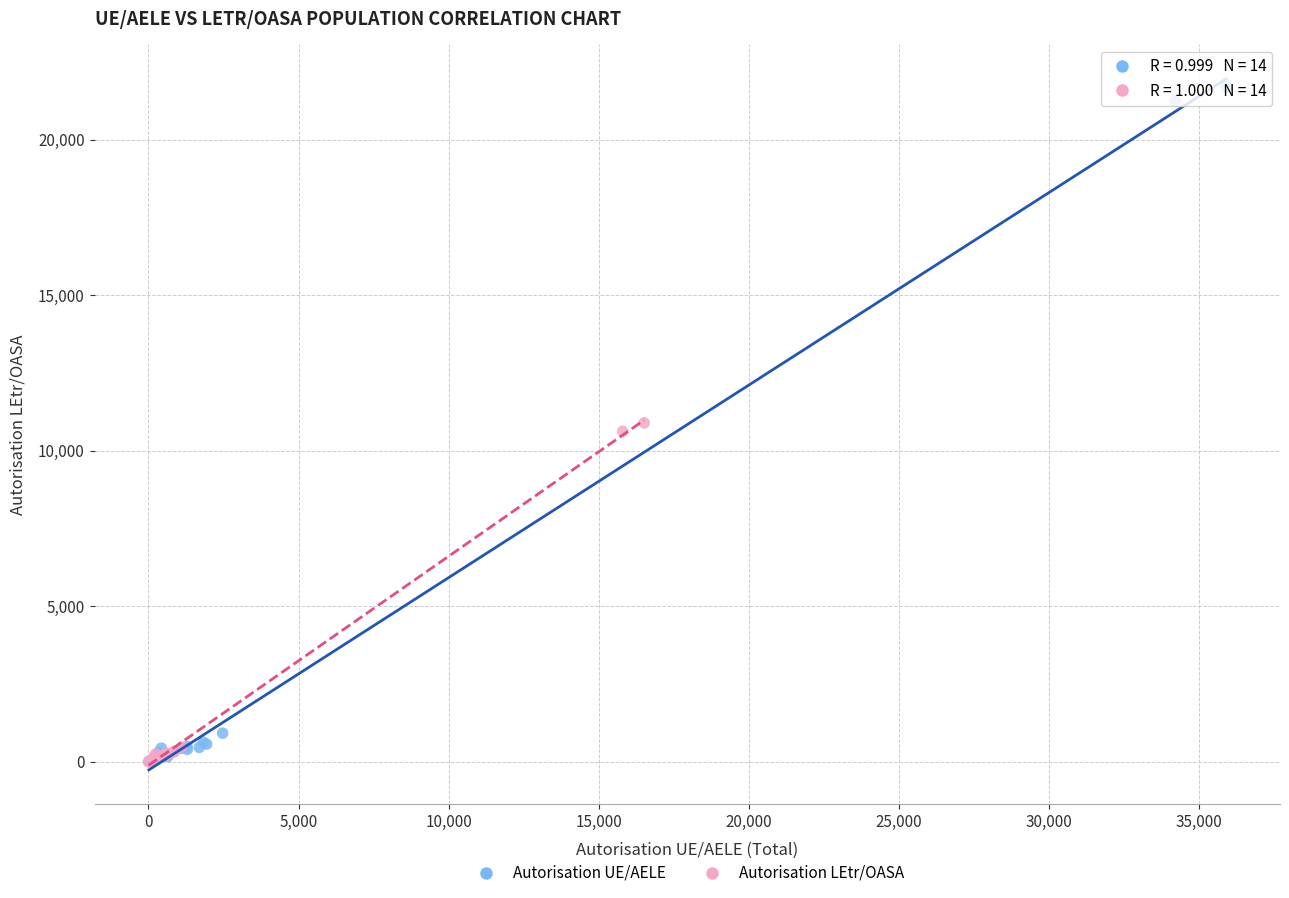

Which series contains the highest Y value?

Autorisation UE/AELE